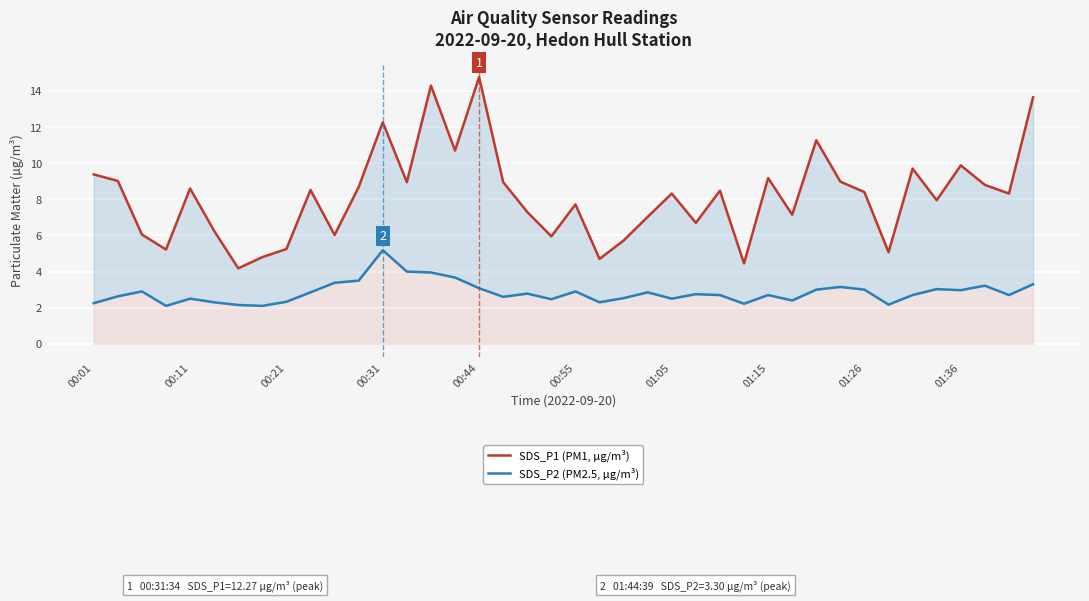

What is the difference between the SDS_P2 (PM2.5, µg/m³) values at 10 and 17?

0.8